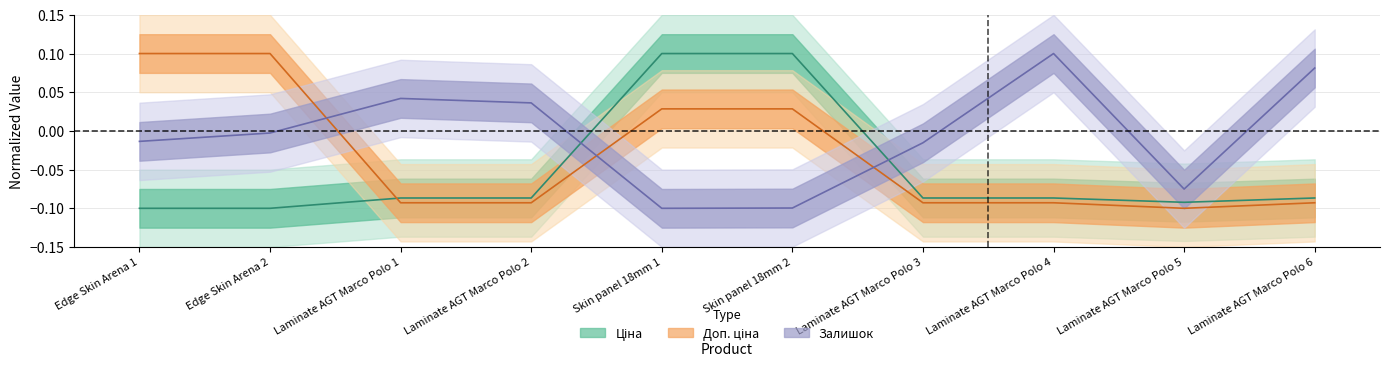

Which series ends up on top after the final intersection of Залишок and Доп. ціна?

Залишок